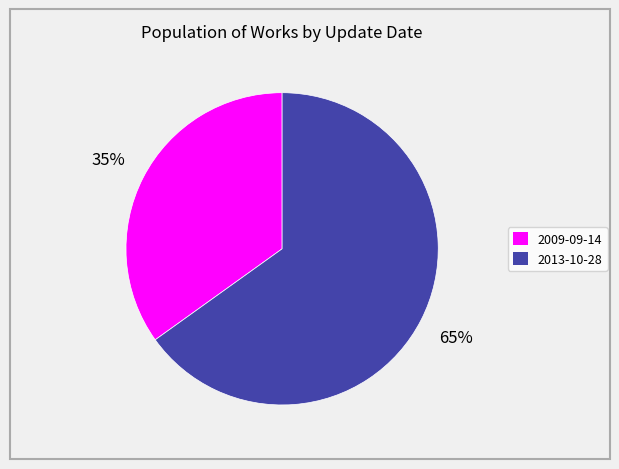

To the nearest percent, what is the combined percentage of 2009-09-14 and 2013-10-28?

100%